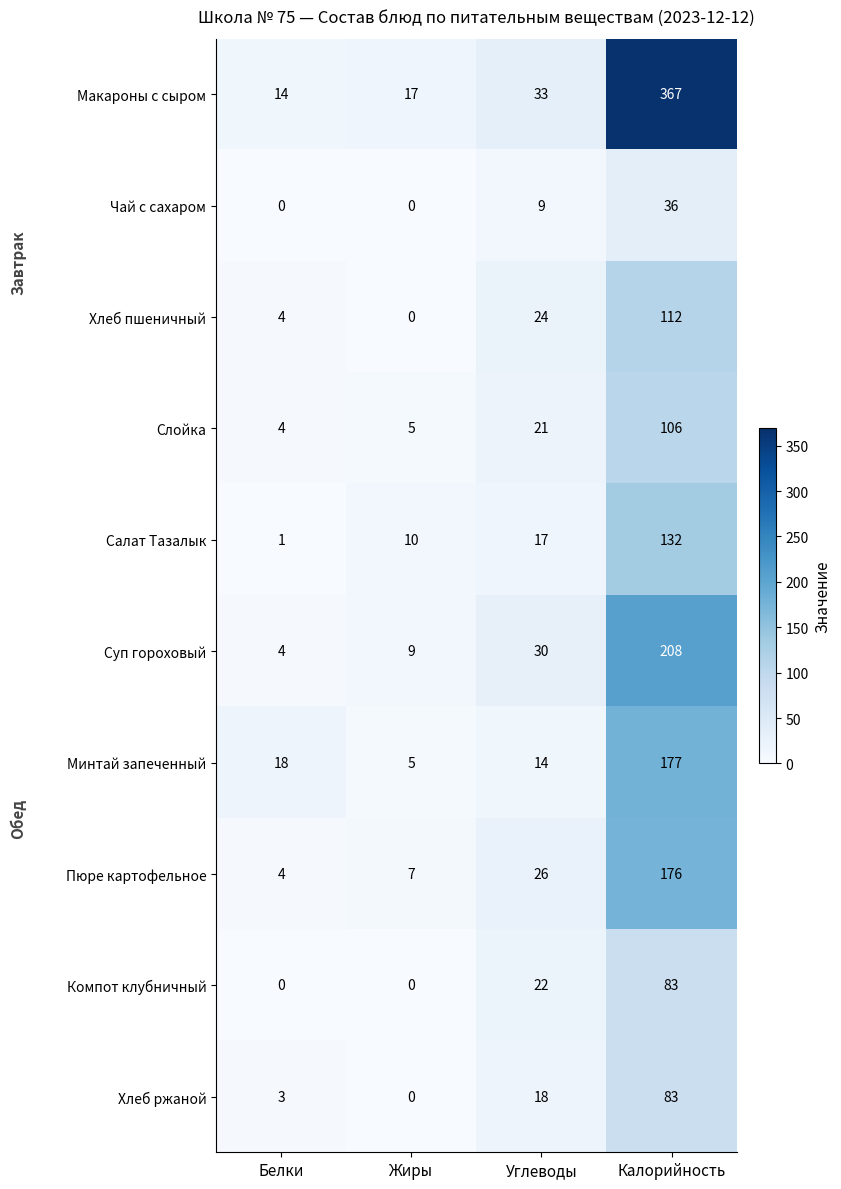

What is the difference between the second highest and minimum values in the Минтай запеченный series?

13